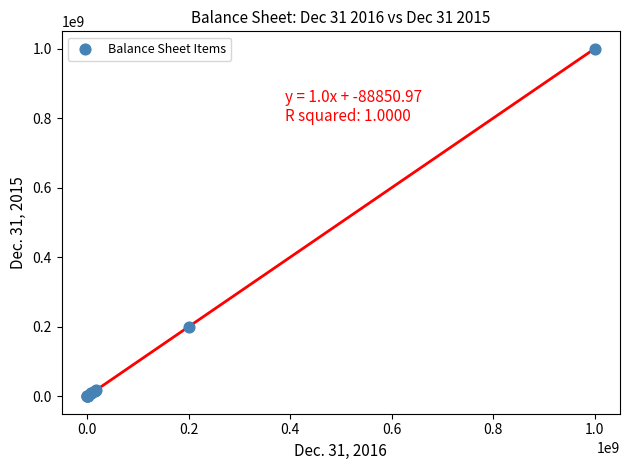

What Y value in the scatter plot is closest to 500000000?

200000000.0